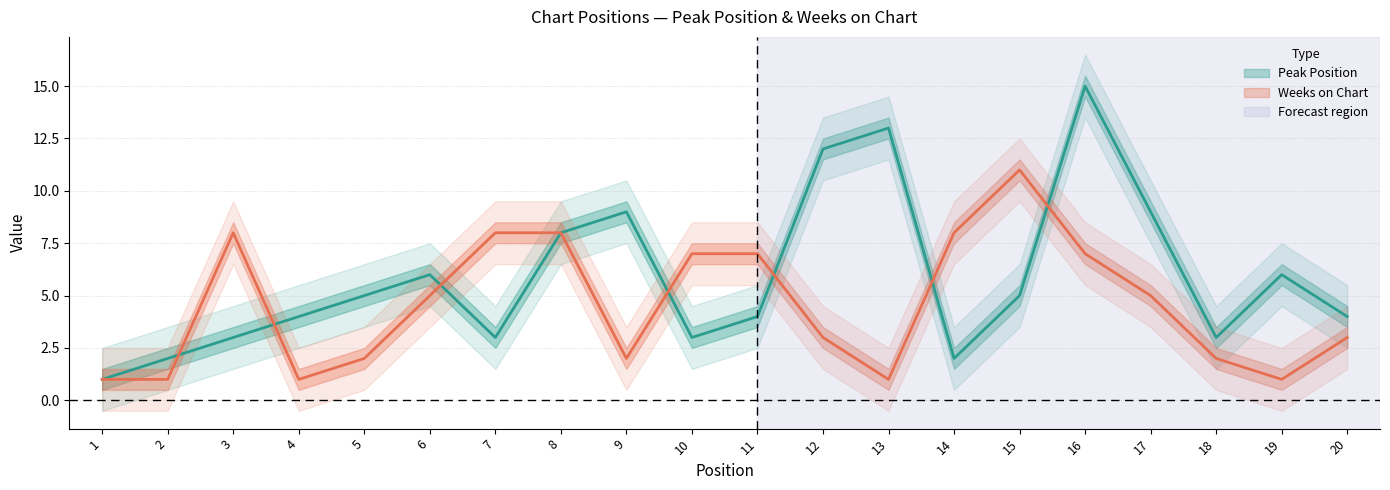

True or false: Peak Position and Weeks on Chart cross at least once.

True